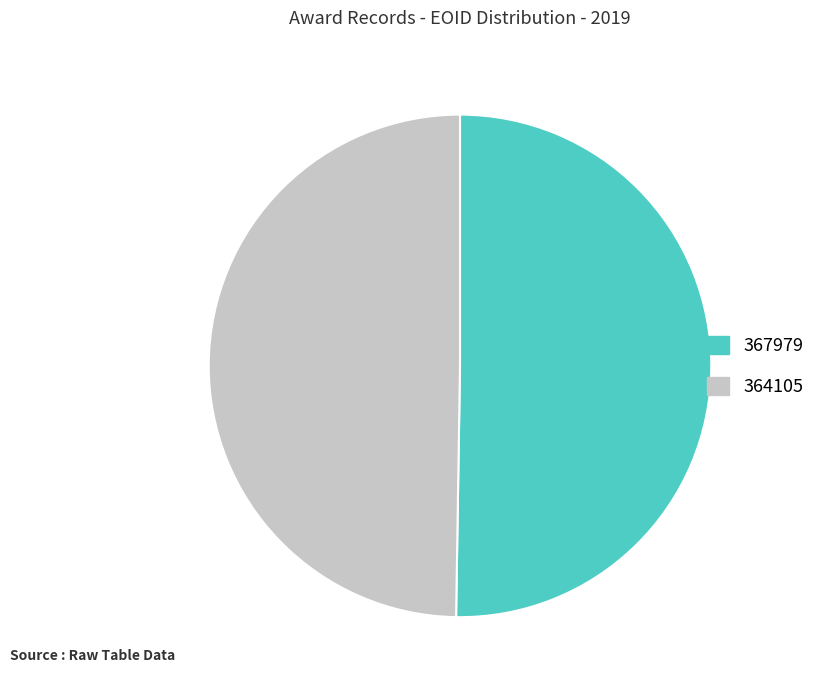

How many slices are in this pie chart?

2